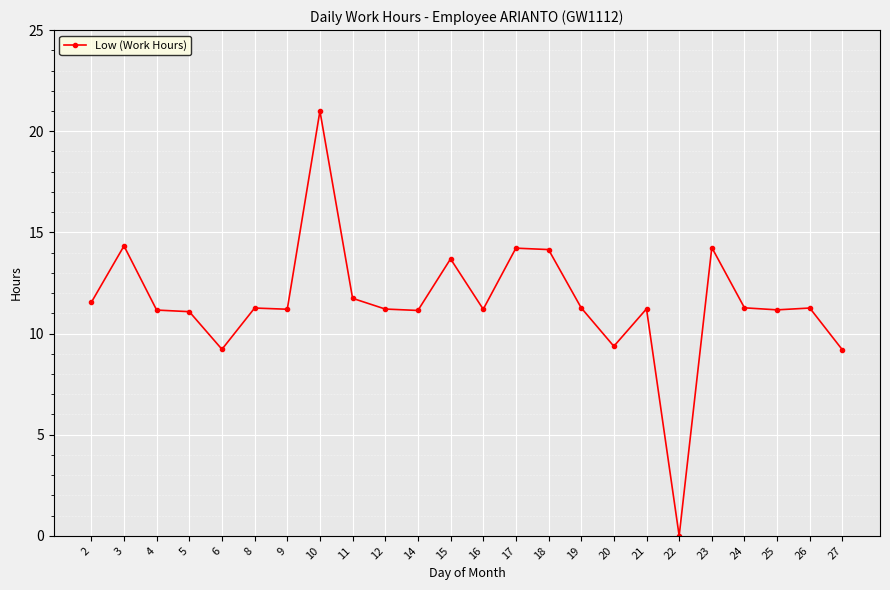

Does the chart have visible grid lines?

Yes